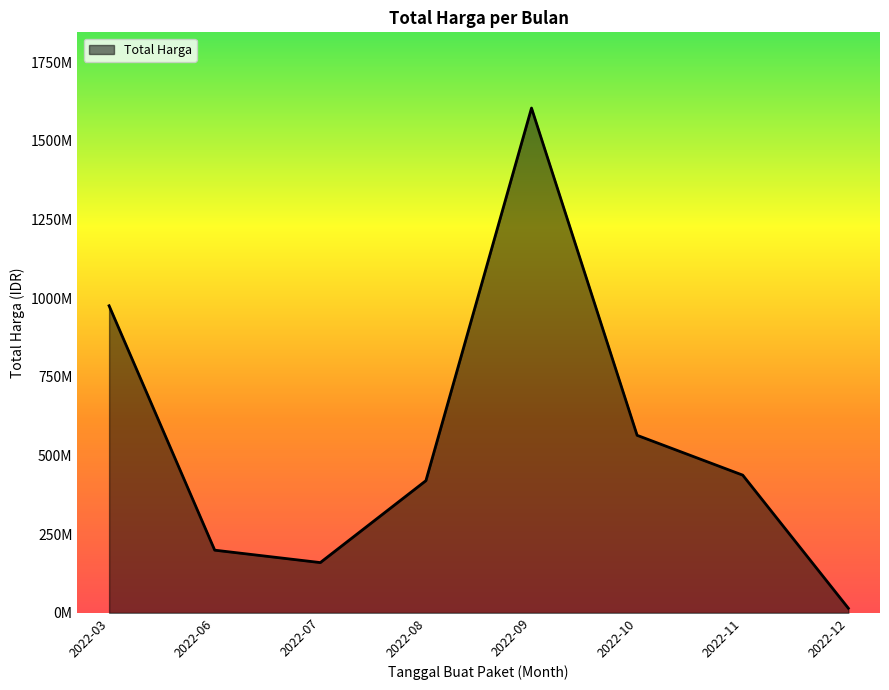

Does the chart display data point markers on the line(s)?

No